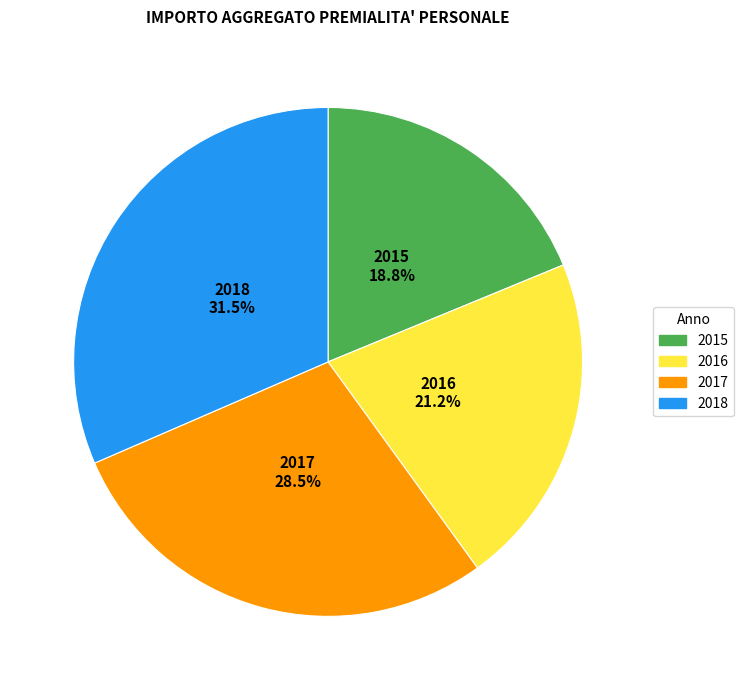

Count the number of slices in the pie.

4